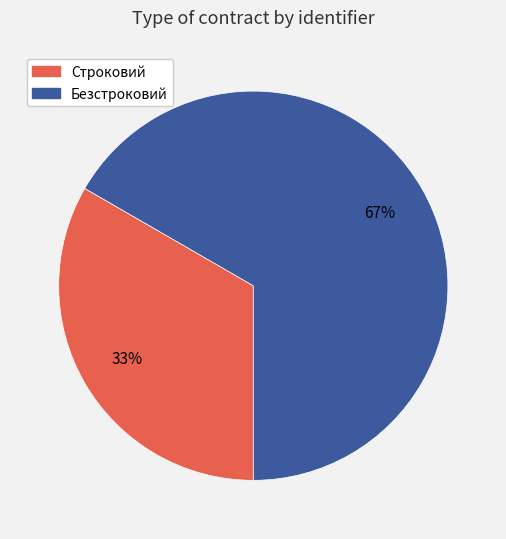

Does Строковий account for over 50% of the chart?

No